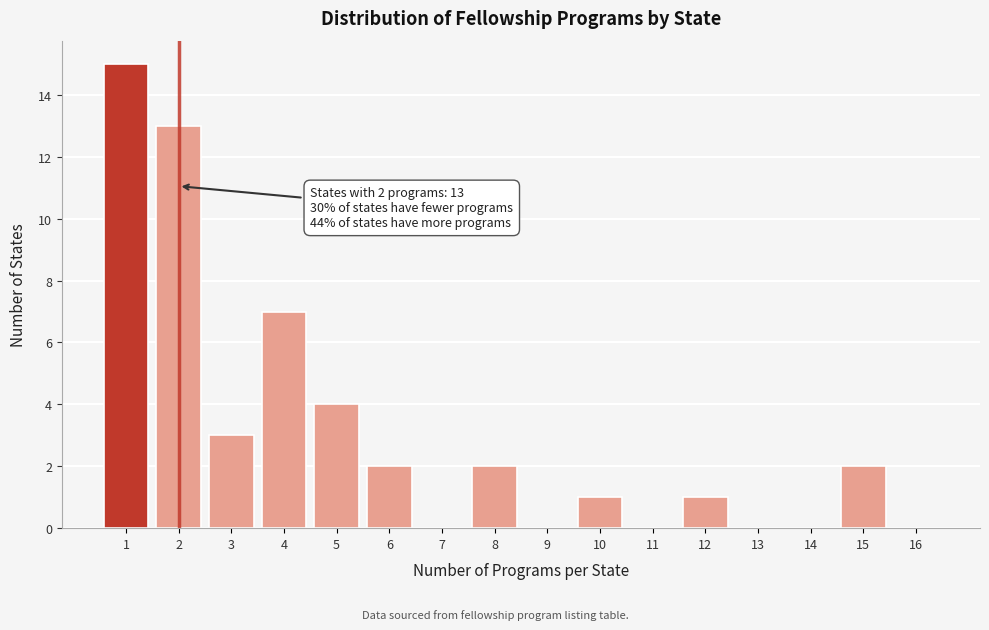

Which range on the x-axis has the tallest bar?

0.5 to 1.5